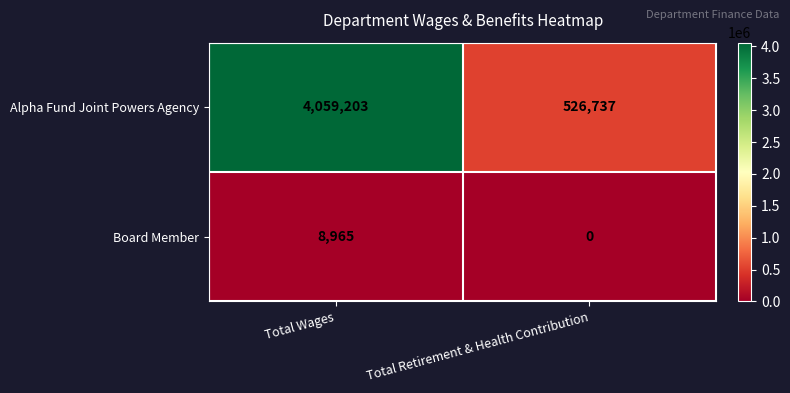

What is the sum of all Alpha Fund Joint Powers Agency values?

4585940